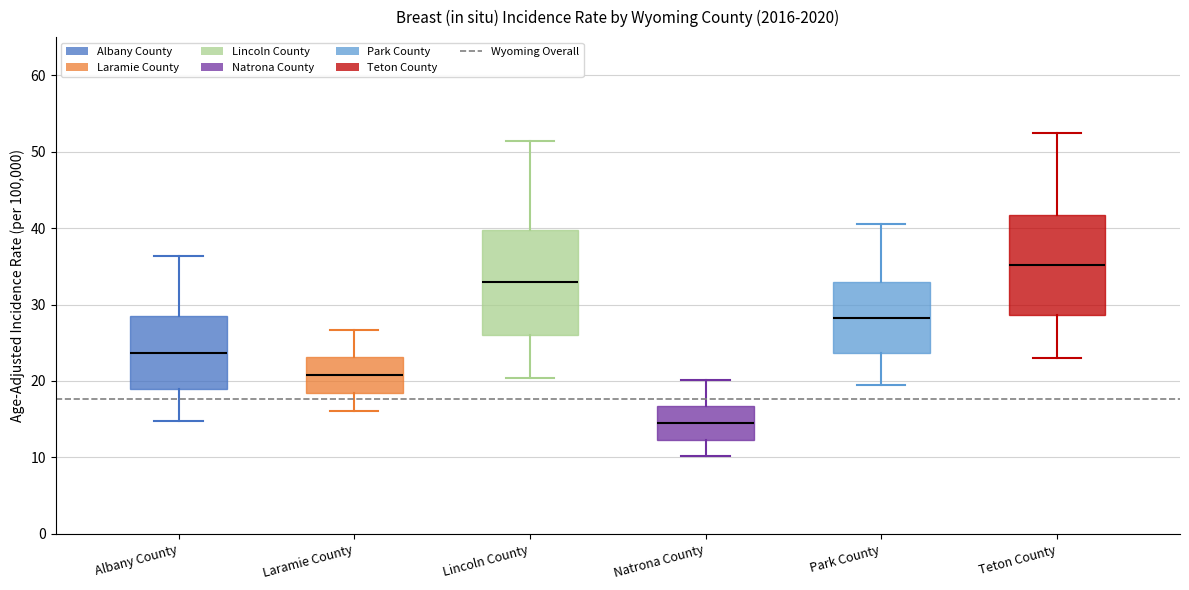

Which box's median line is the lowest?

Natrona County